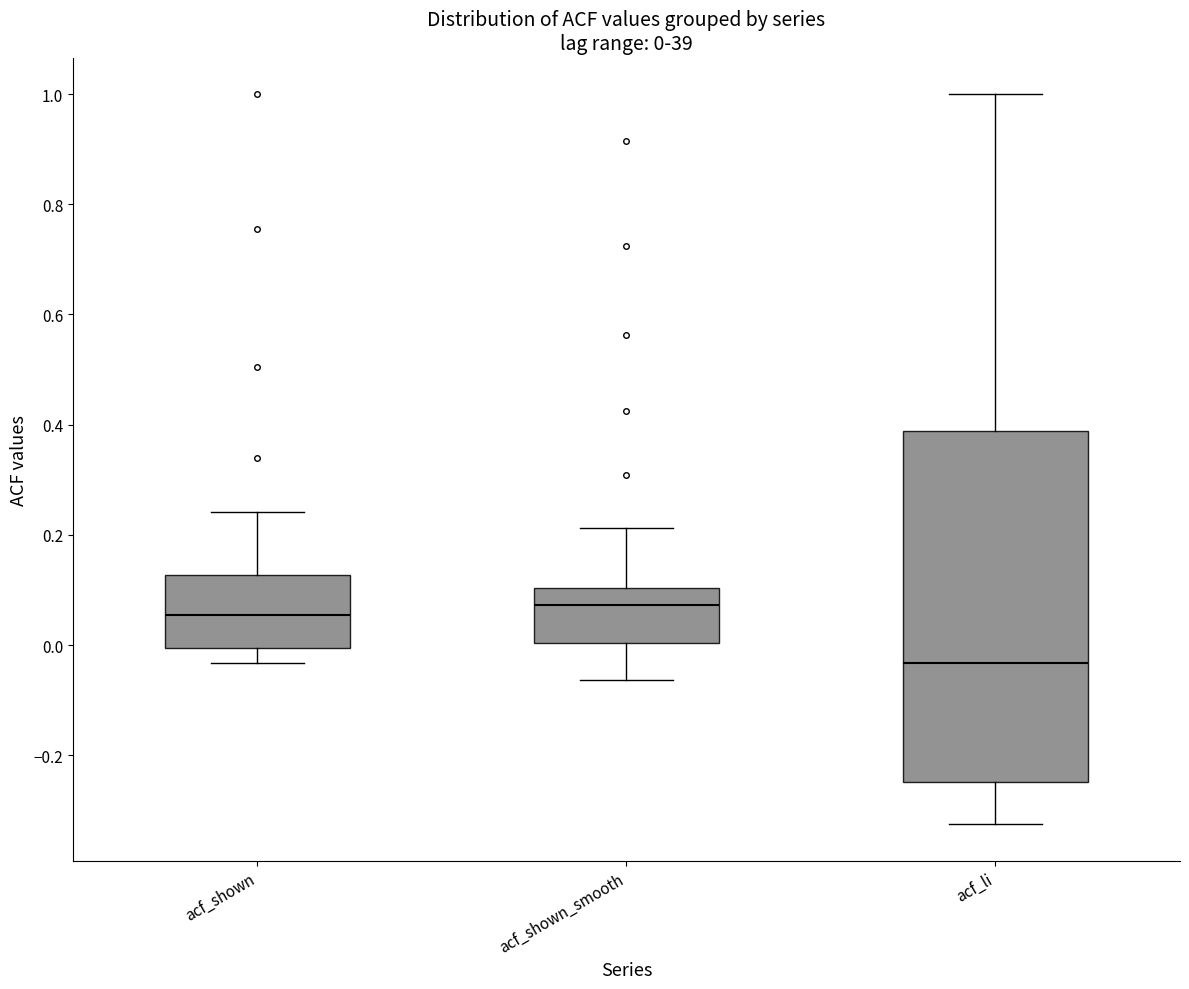

Which box is the tallest, from its lower edge to its upper edge?

acf_li